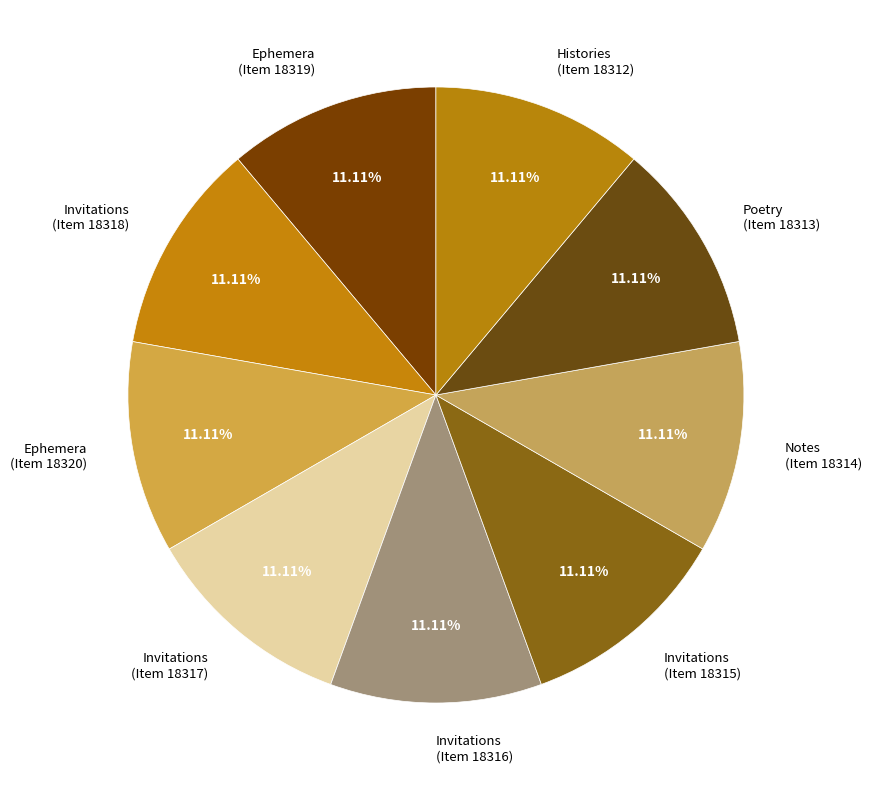

Does any single category account for the majority?

No